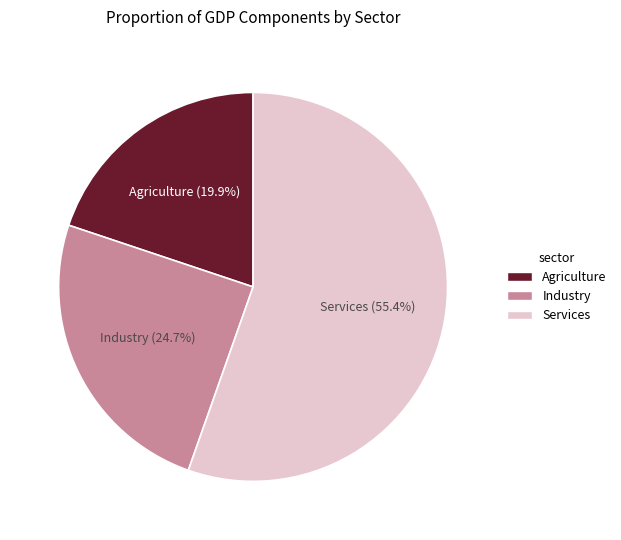

Does any single category account for the majority?

Yes